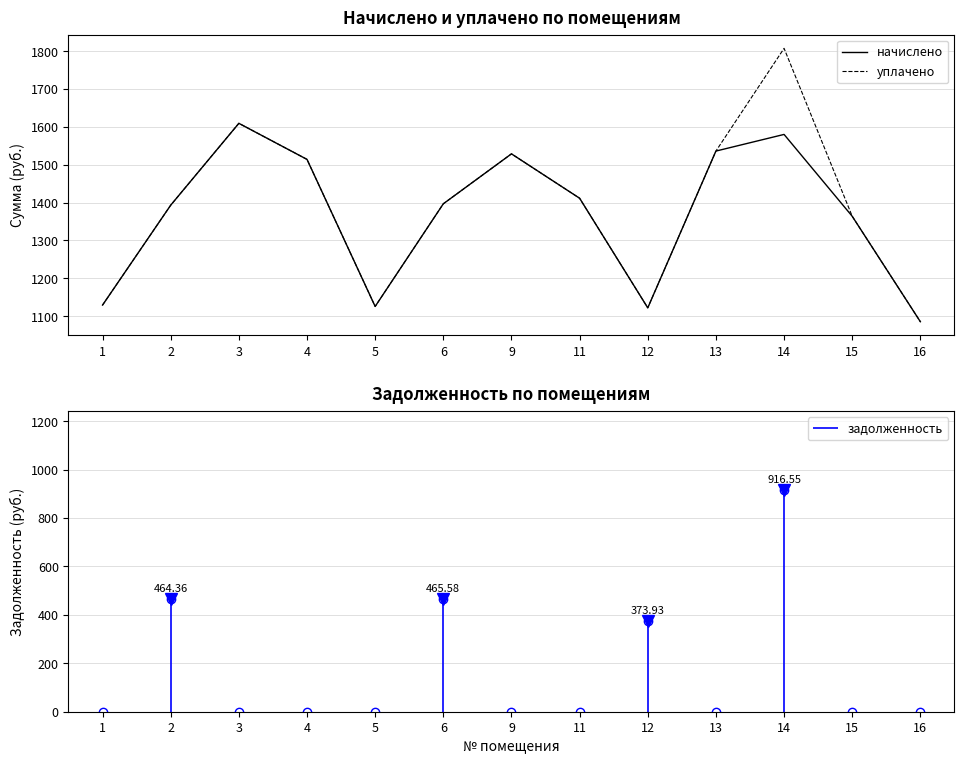

What is the approximate value of начислено at 15?

1363.7